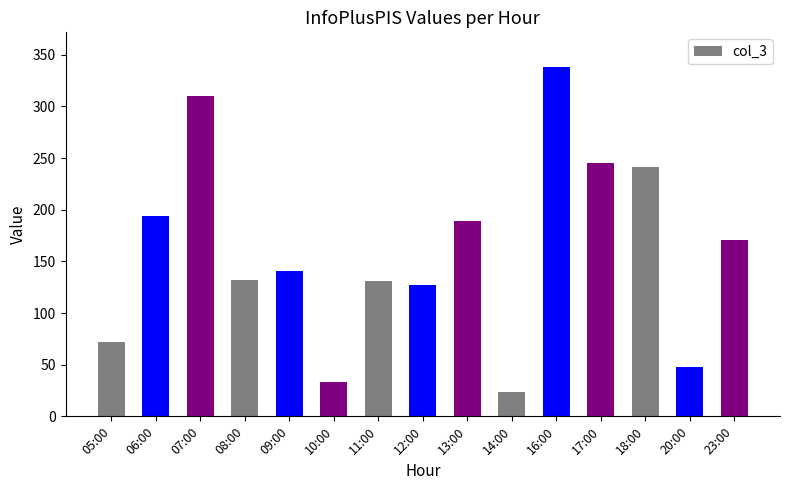

What is the difference between the values at 18:00 and 13:00?

52